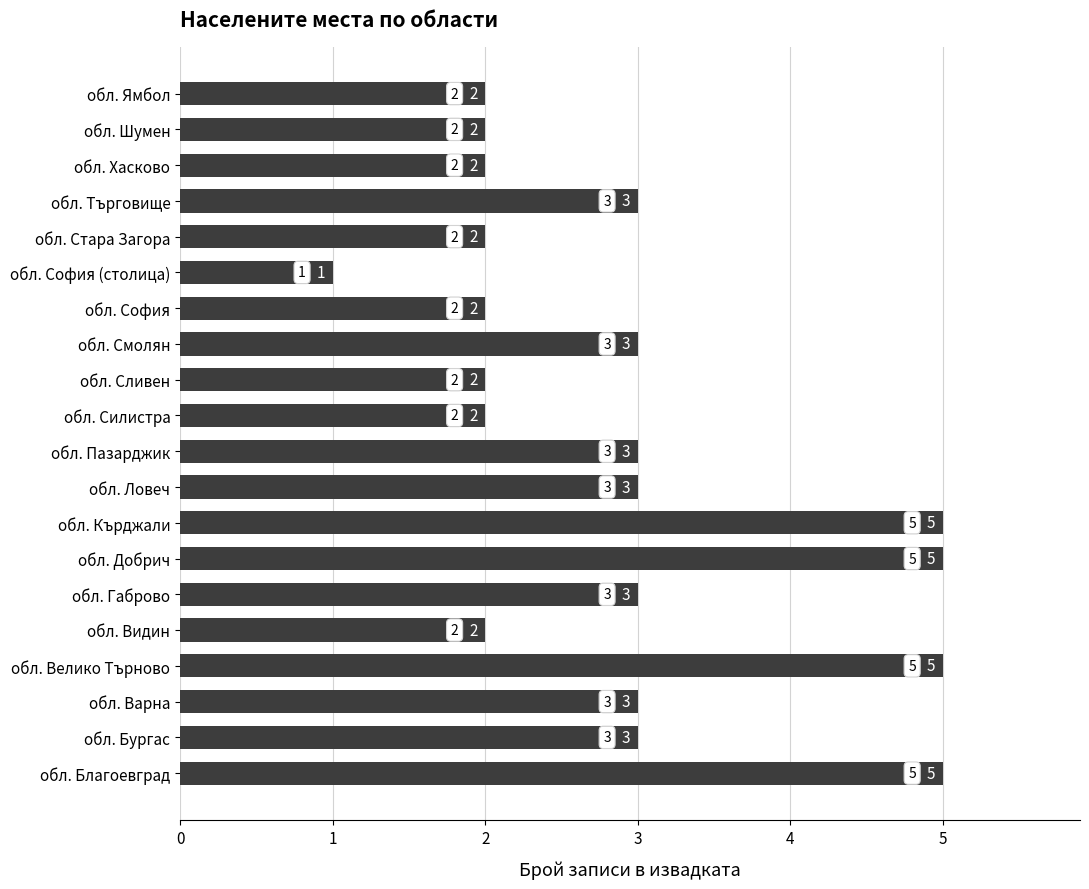

True or false: the data shows 1 at обл. Сливен.

False